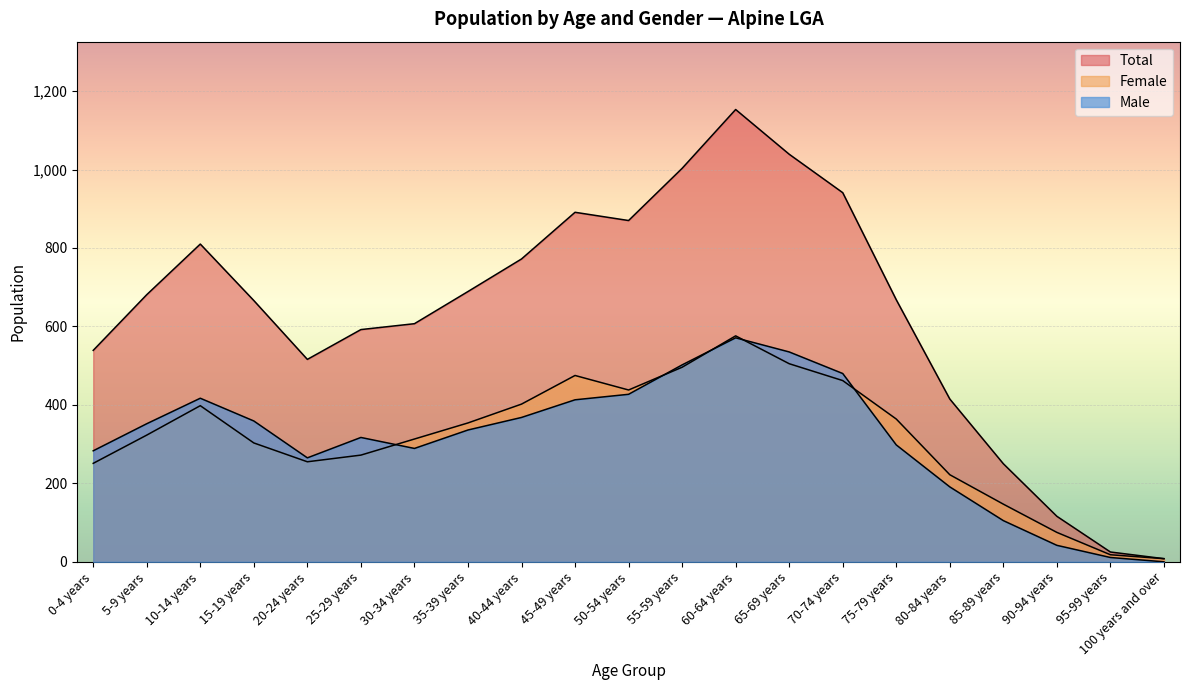

Count the number of data series in this chart.

3